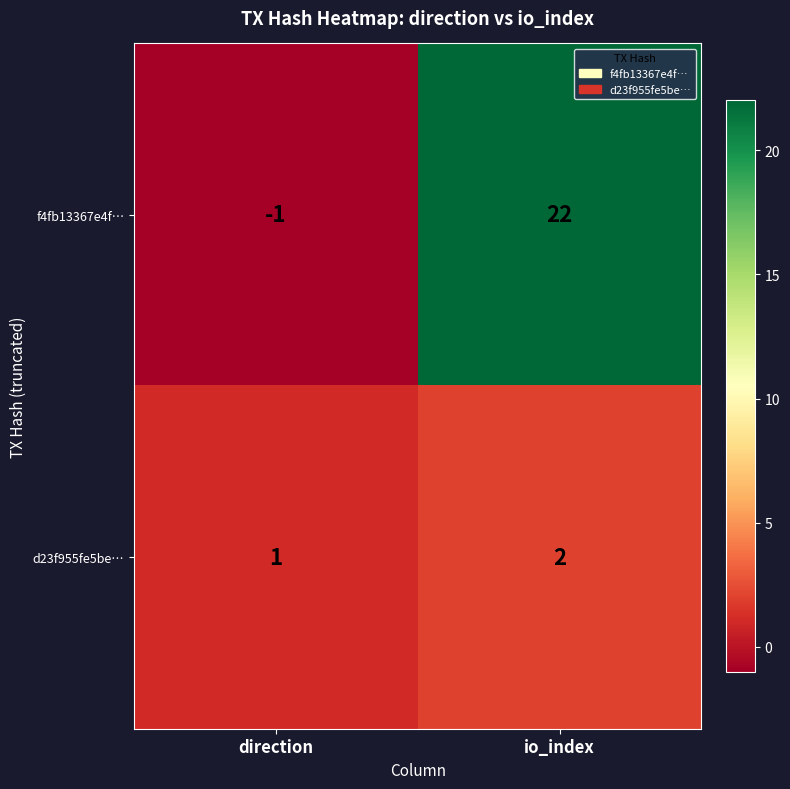

How many positive values does the f4fb13367e4f… series have?

1